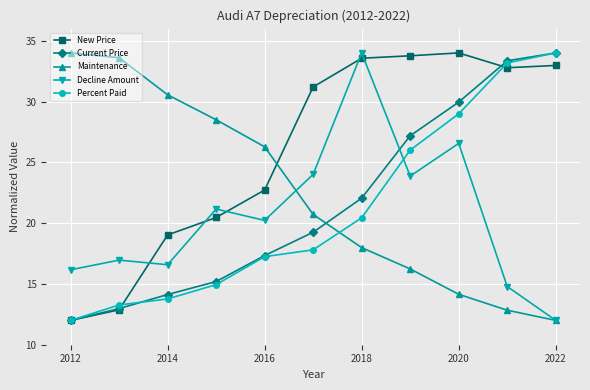

What is the value of the Current Price point at the 7th from the left?

22.1